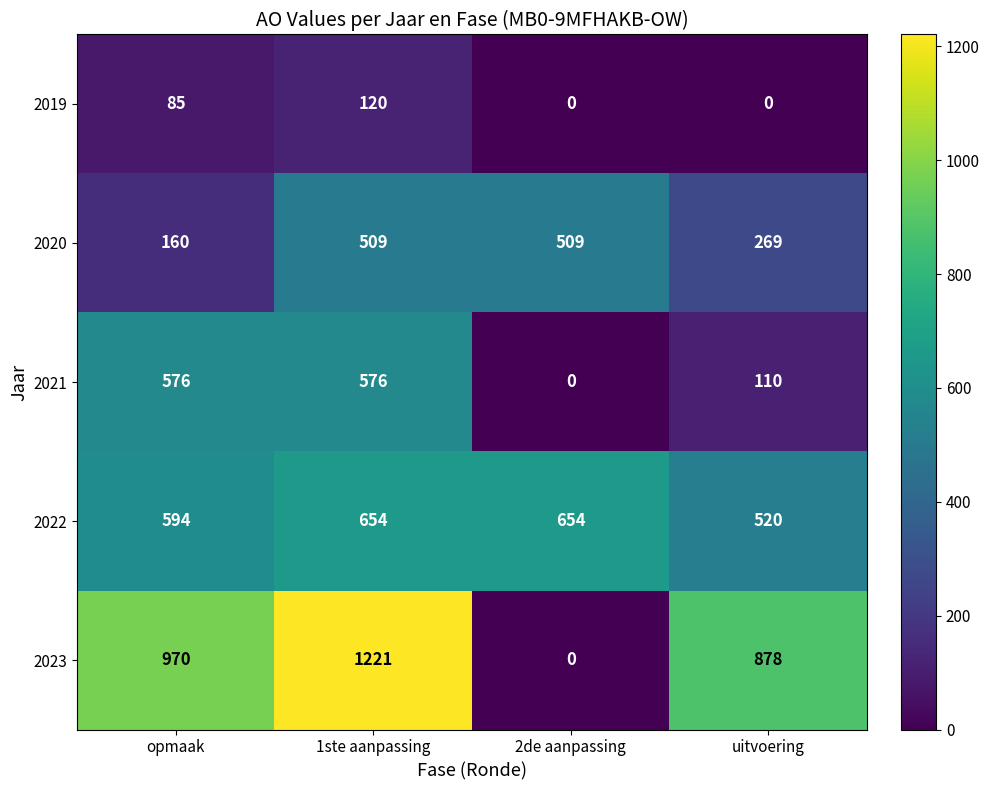

At 1ste aanpassing, list the series in order from smallest to largest.

2019, 2020, 2021, 2022, 2023